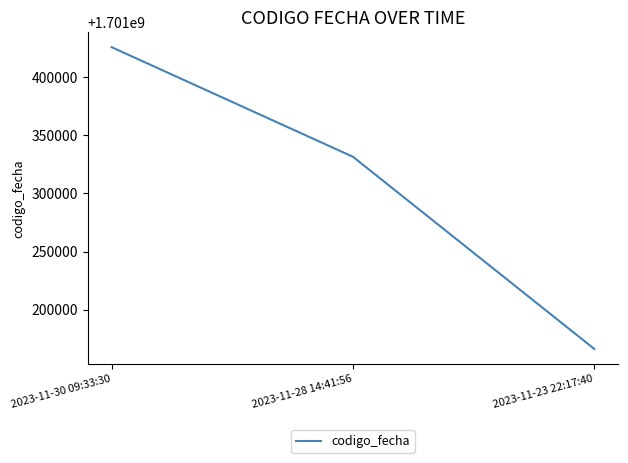

True or false: the data shows 2720500228 at 2023-11-30 09:33:30.

False